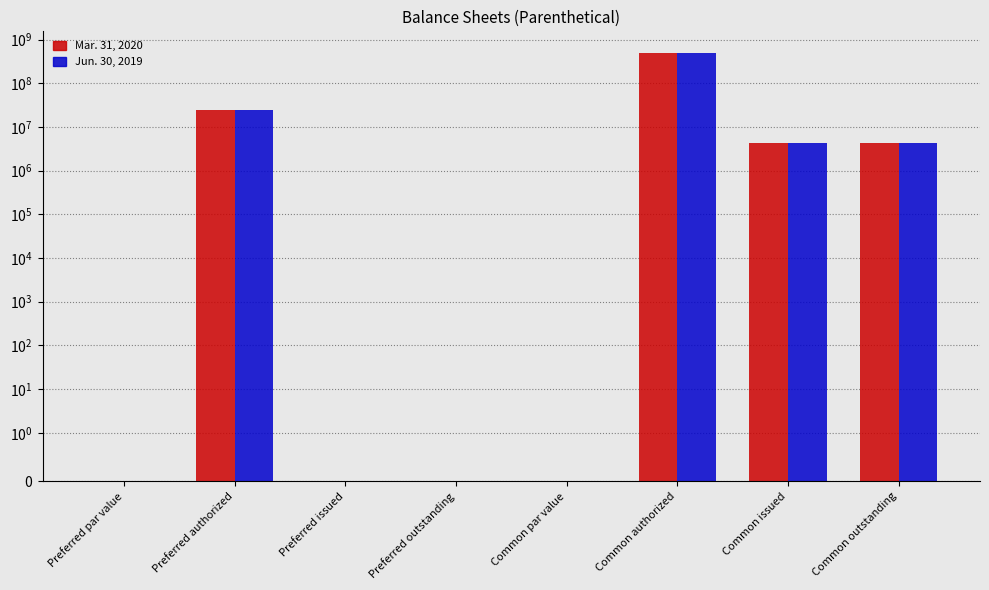

What is the label of the 8th bar from the left?

Common outstanding